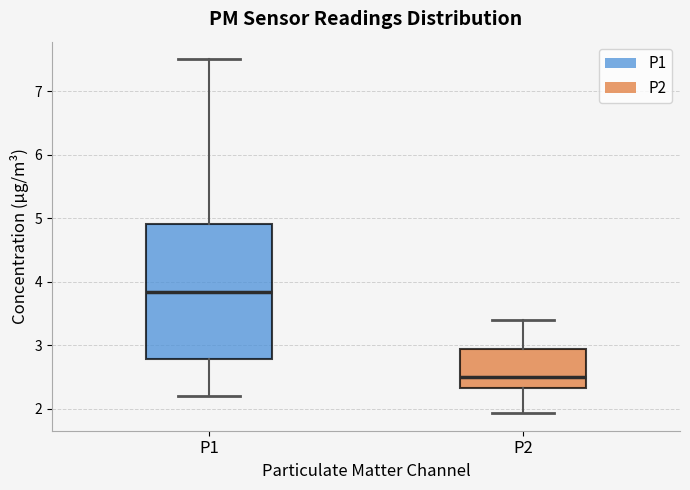

Comparing the boxes themselves (not the whiskers), which one is the tallest?

P1